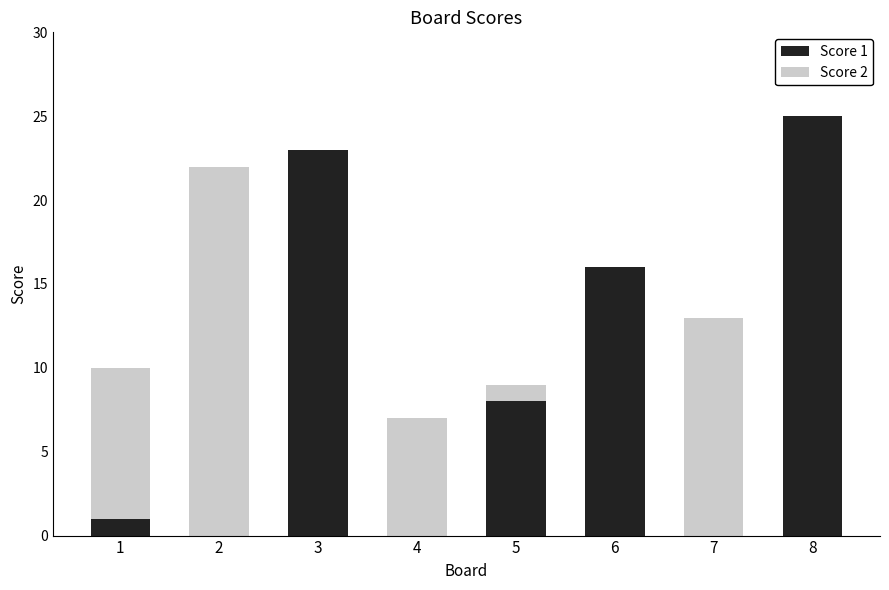

What is the total value across all series at 5?

9